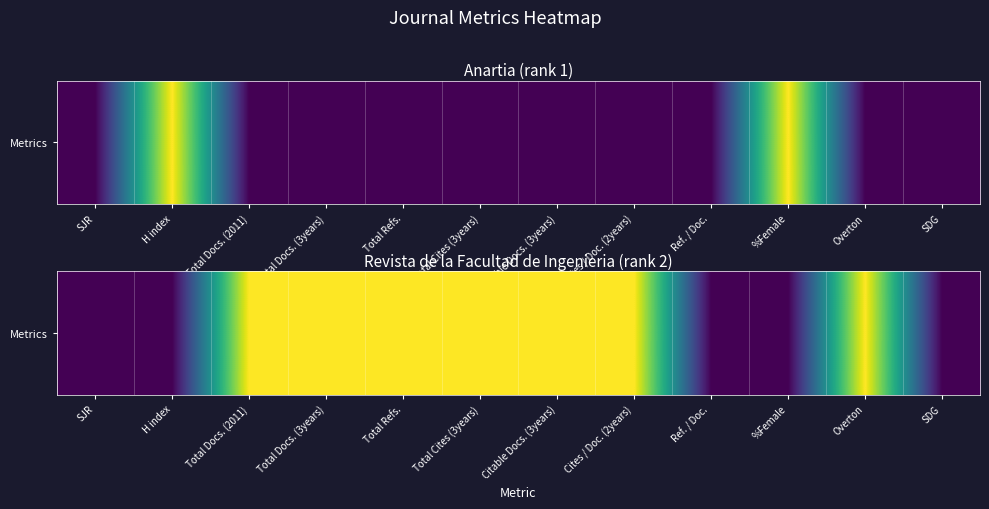

What is the sum of the values at Overton and Total Docs. (2011)?

2